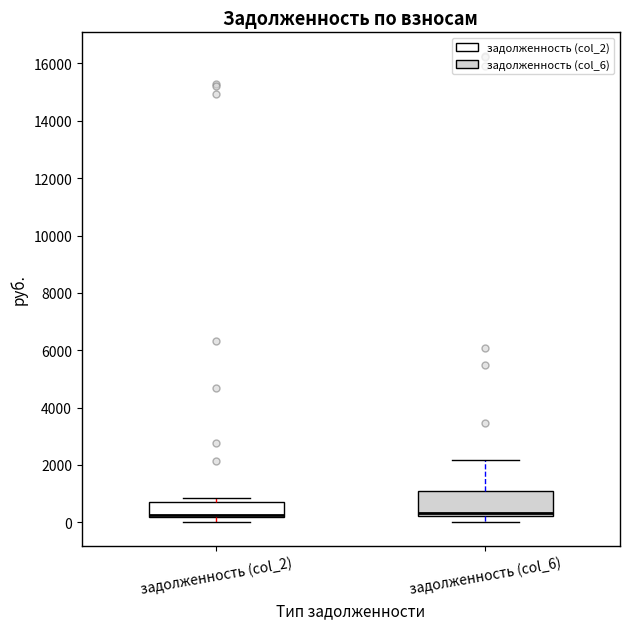

Reading left to right, read every box against the y-axis: the position of its median line, the range the box covers, and the ends of its whiskers. The values are not printed on the chart, so give them approximately, as read against the axis.

задолженность (col_2): median 200 (drawn on the box's lower edge), box 200 to 600, whiskers 0 to 800
задолженность (col_6): median 400, box 200 to 1000, whiskers 0 to 2200